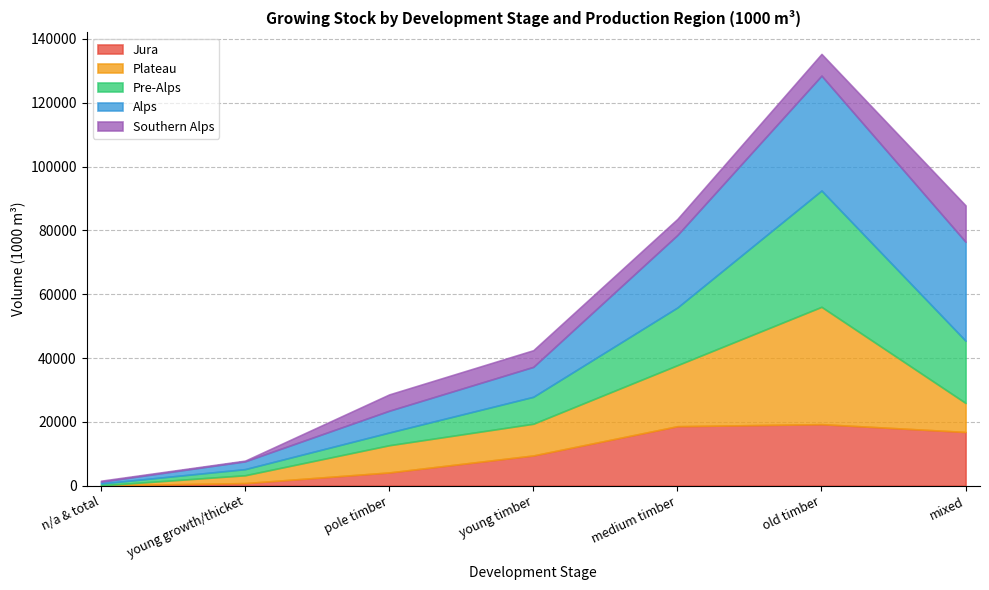

What is the difference between the highest and lowest values at mixed?

21914